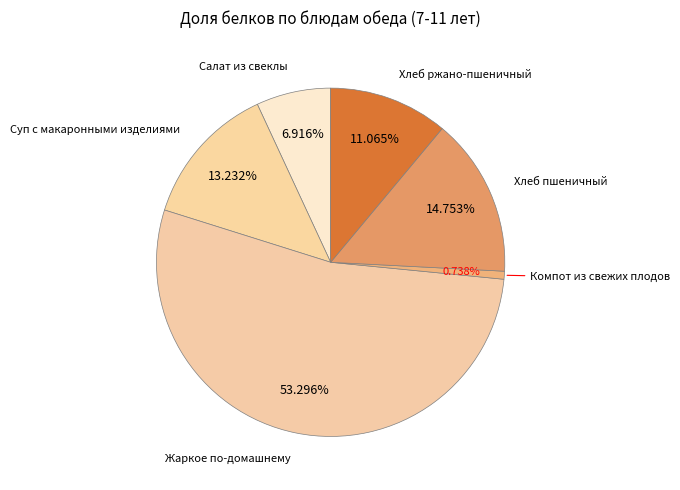

To the nearest percent, what is the combined percentage of Компот из свежих плодов and Жаркое по-домашнему?

54%